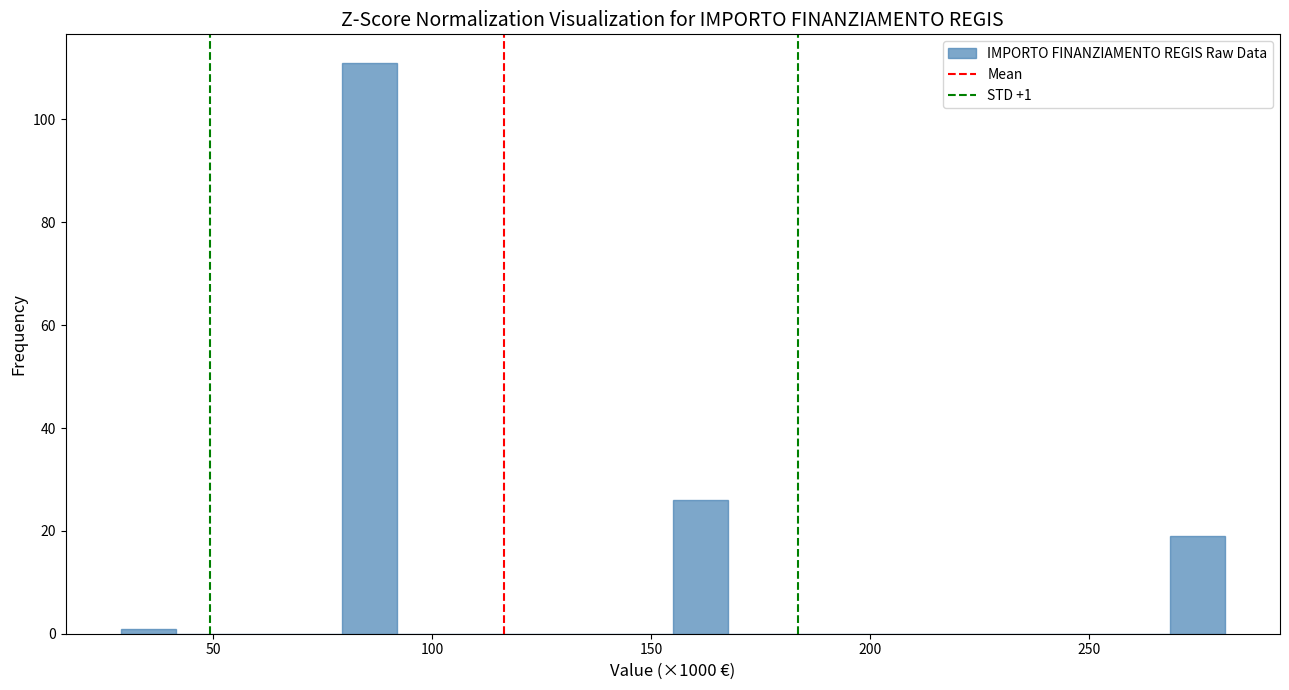

Read against the x-axis, roughly where is the centre of the tallest bar?

85